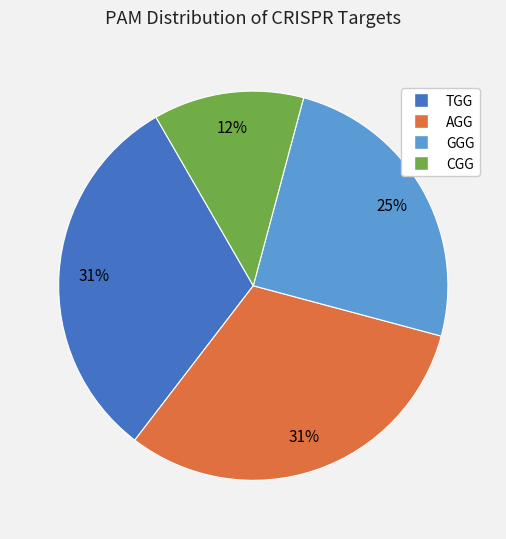

Do AGG and GGG together represent more than half of the pie?

Yes